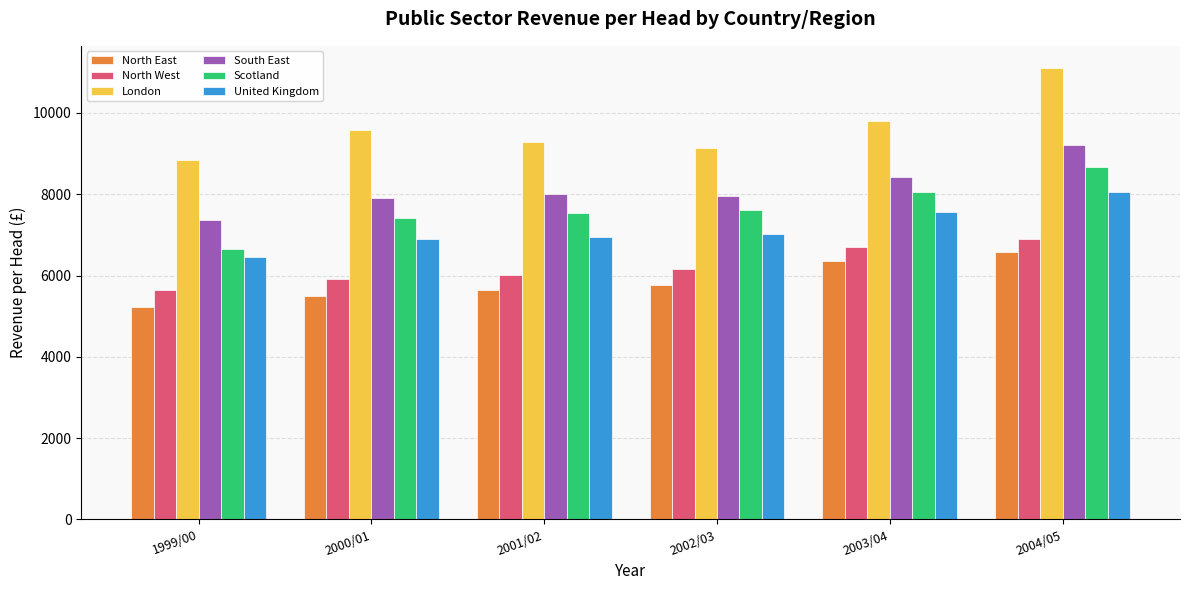

What is the sum of all North East values?

35101